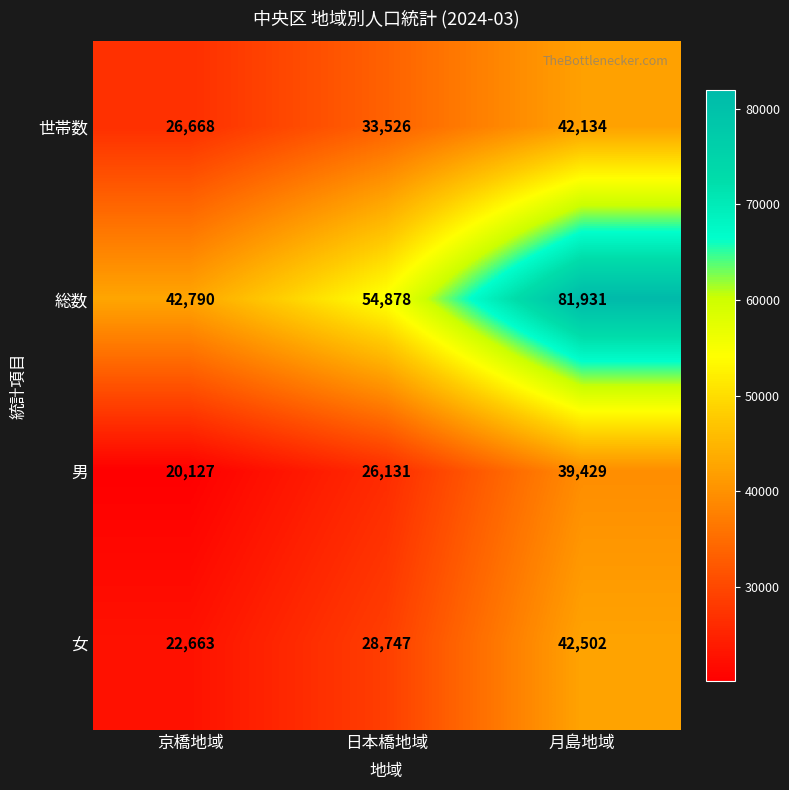

List the labels in order of 総数 value, largest first.

月島地域, 日本橋地域, 京橋地域